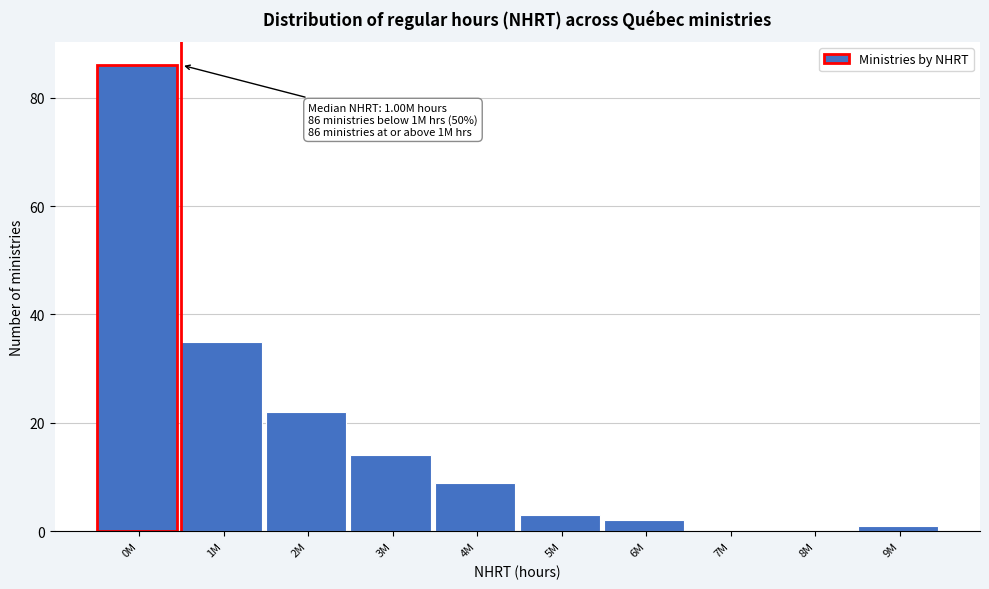

Reading left to right, what are all the values shown in this chart?

0M=86	1M=35	2M=22	3M=14	4M=9	5M=3	6M=2	7M=0	8M=0	9M=1